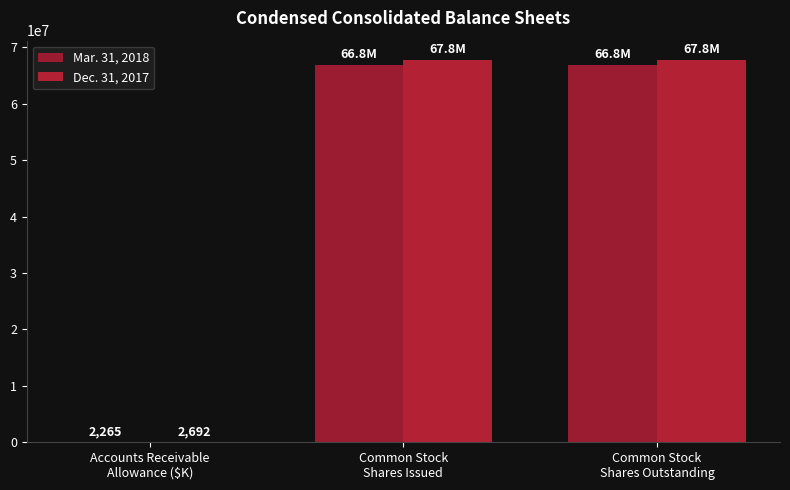

How many Mar. 31, 2018 values are between 2265 and 66819431?

3